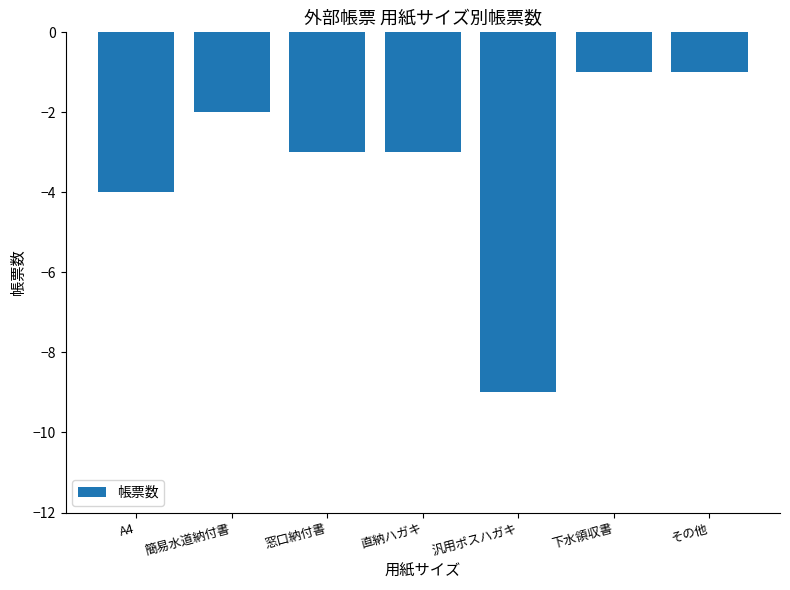

Reading left to right, what are all the values shown in this chart?

A4=-4	簡易水道納付書=-2	窓口納付書=-3	直納ハガキ=-3	汎用ポスハガキ=-9	下水領収書=-1	その他=-1